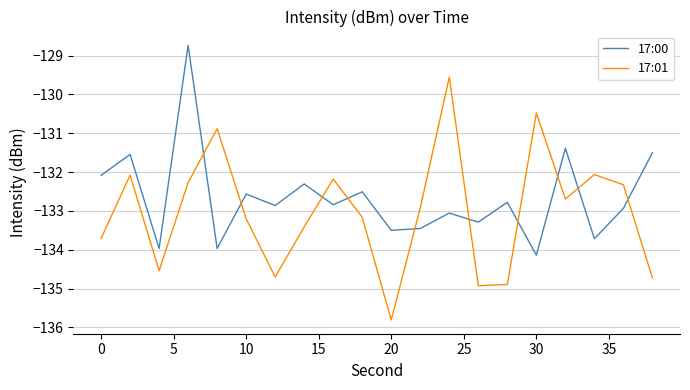

How many categories are shown in the chart?

20